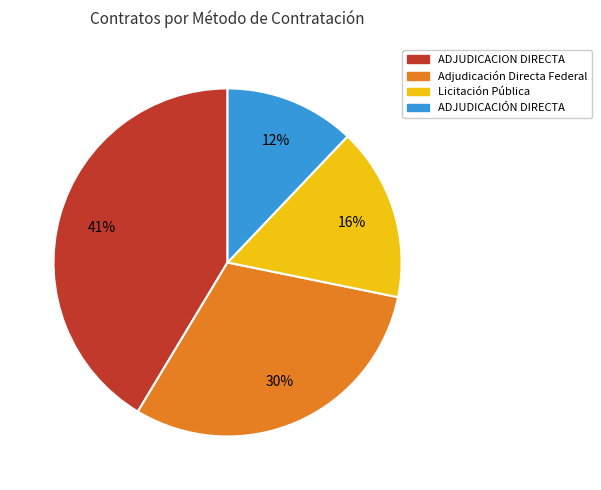

What is the smallest slice in the pie chart?

ADJUDICACIÓN DIRECTA